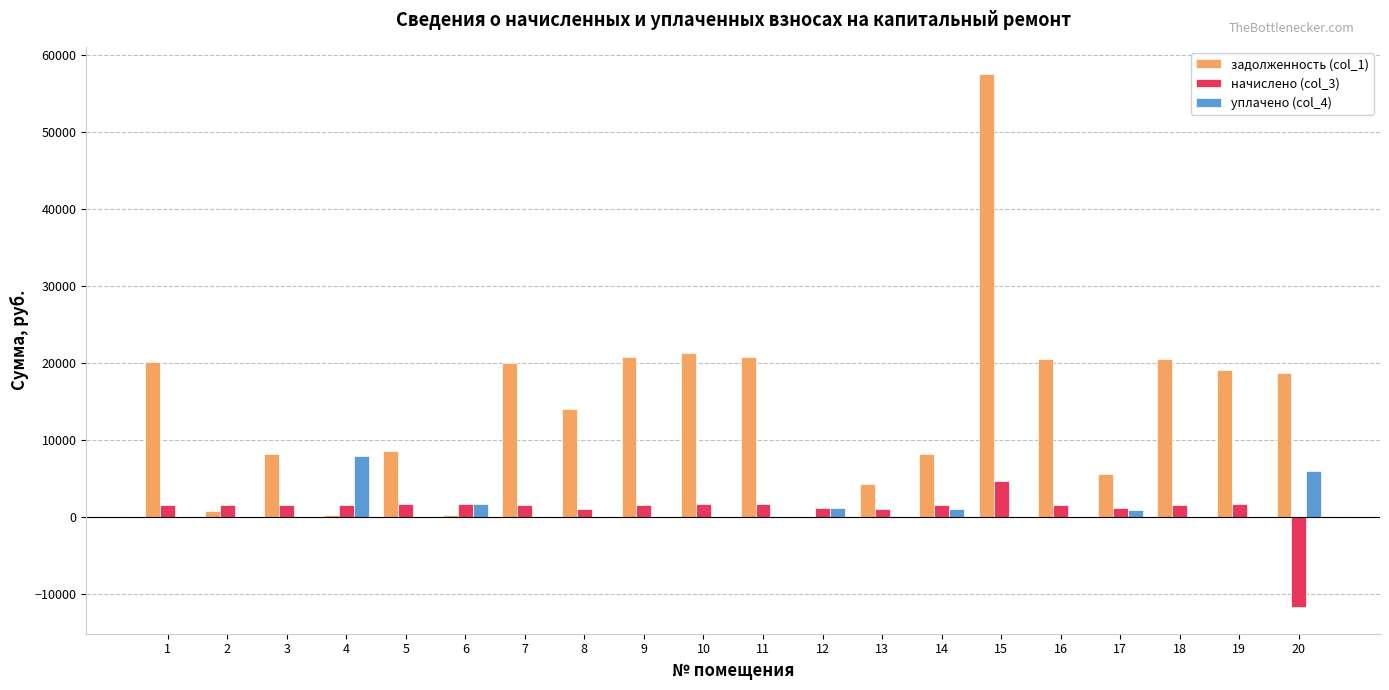

Is it true that задолженность (col_1) equals 4939.6 at 3?

False